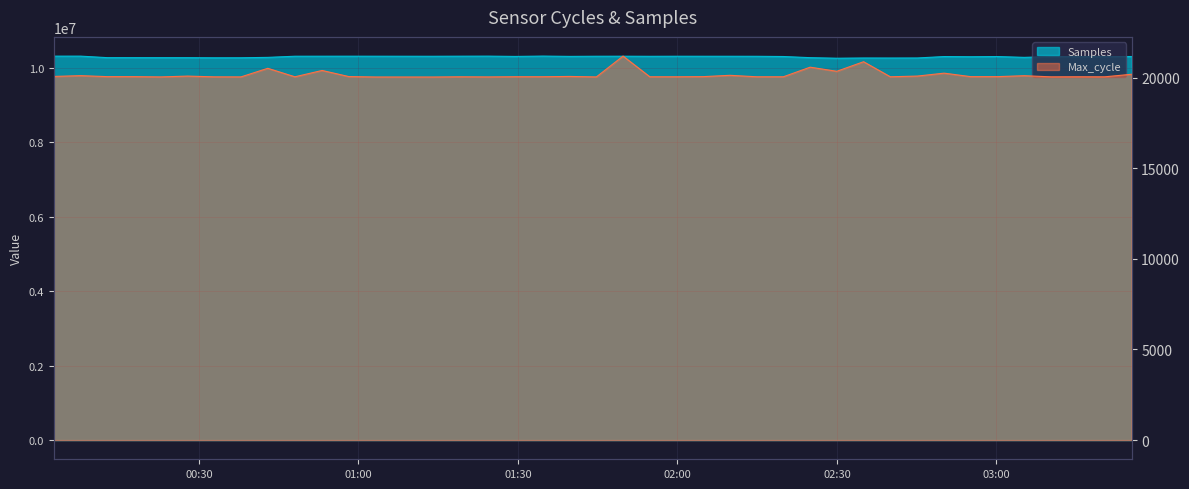

Does the chart display data point markers on the line(s)?

No